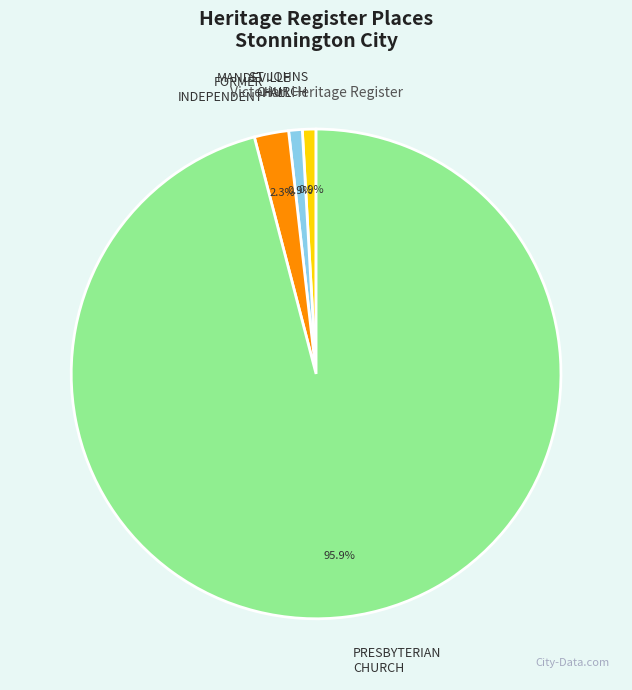

Between PRESBYTERIAN CHURCH and FORMER INDEPENDENT, which is larger?

PRESBYTERIAN CHURCH